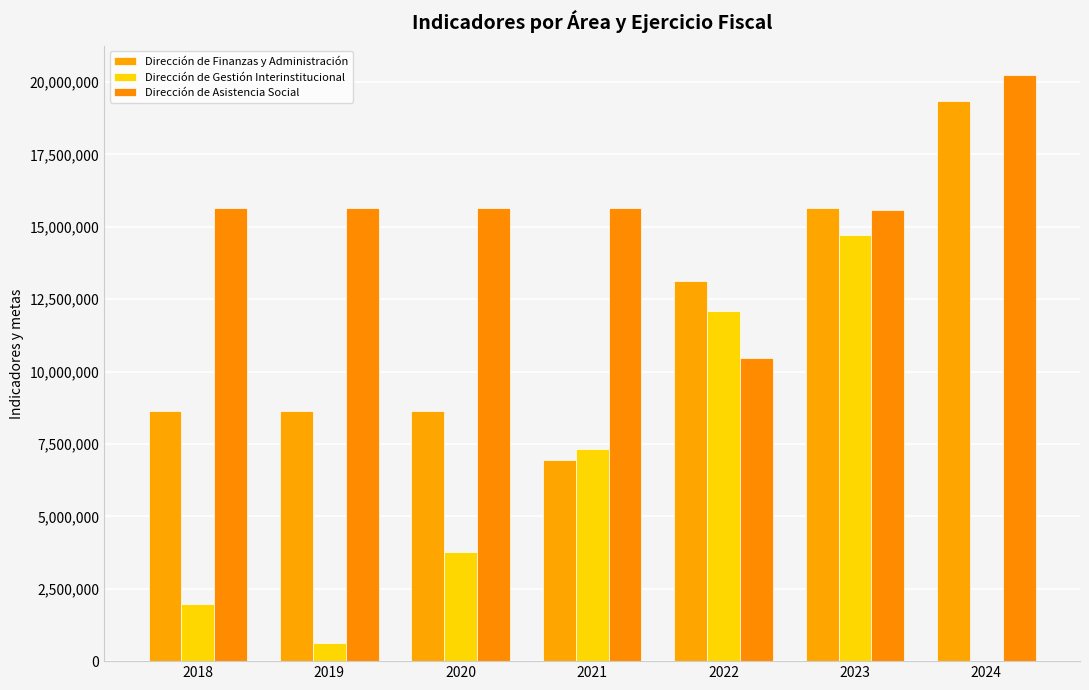

True or false: Dirección de Finanzas y Administración has a value of 8643336 at 2019.

True